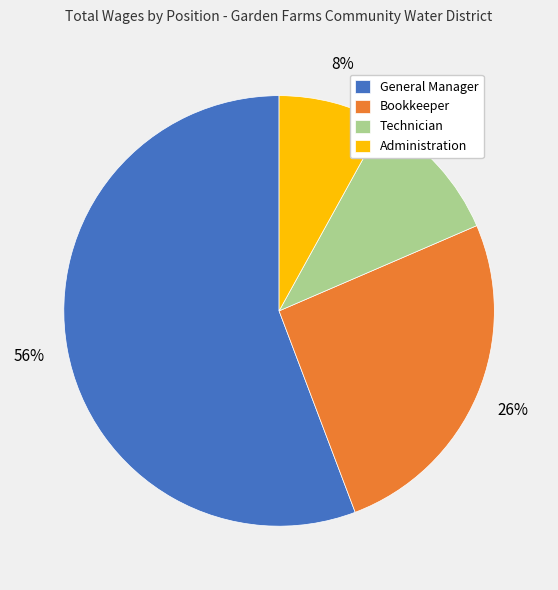

To the nearest percent, what is the difference between the largest and smallest slice percentages?

48%